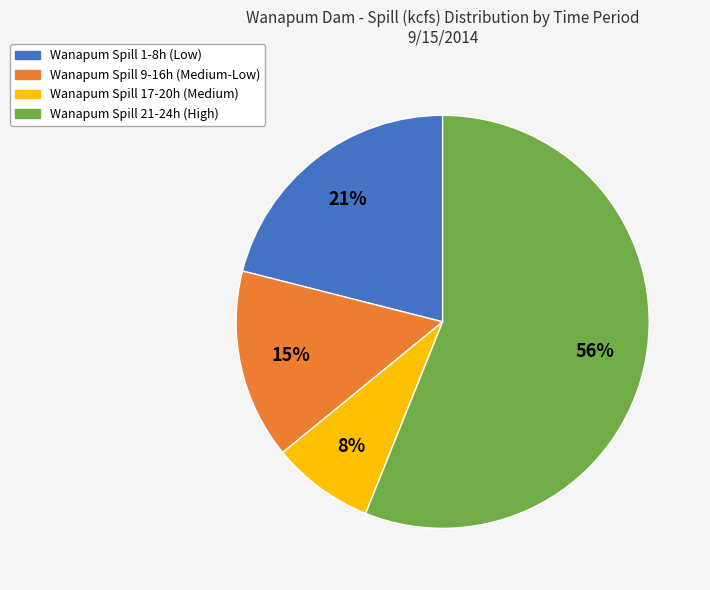

How many segments does this pie chart have?

4